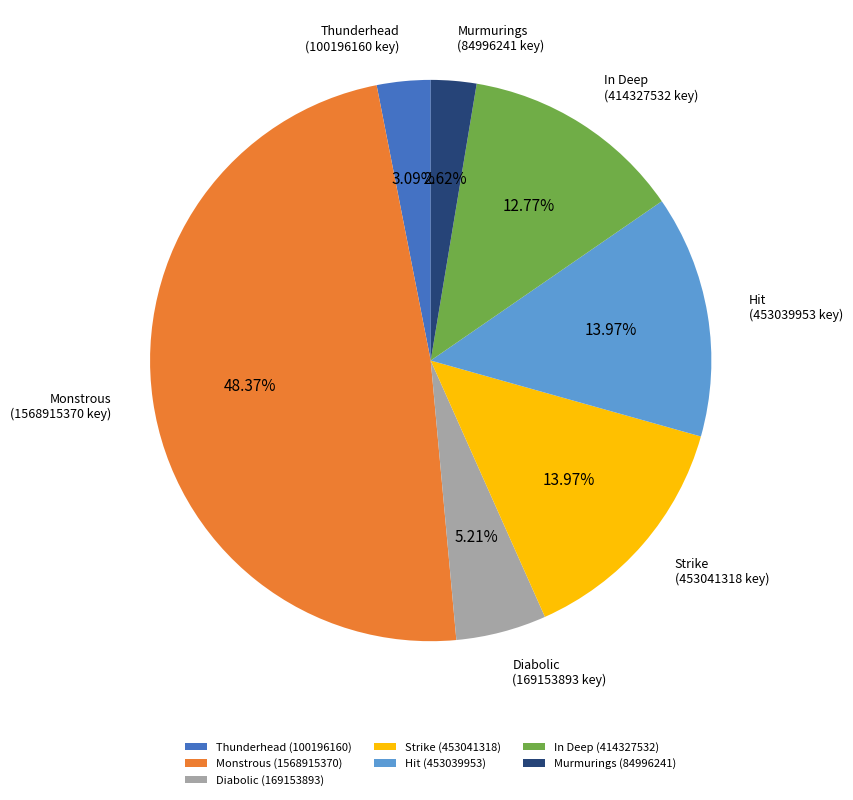

Is it true that Monstrous is 48% of the pie?

True